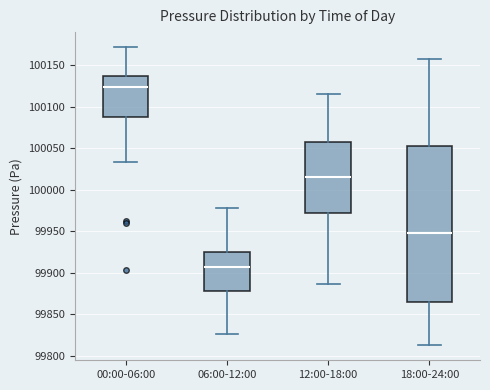

Reading left to right, transcribe this box plot: for each box, give where its median line is, the range the box spans, and where its two whiskers end, as read against the y-axis. The values are not printed on the chart, so give them approximately, as read against the axis.

00:00-06:00: median 100125, box 100085 to 100135, whiskers 100035 to 100170
06:00-12:00: median 99905, box 99880 to 99925, whiskers 99825 to 99980
12:00-18:00: median 100015, box 99970 to 100060, whiskers 99885 to 100115
18:00-24:00: median 99950, box 99865 to 100055, whiskers 99810 to 100160